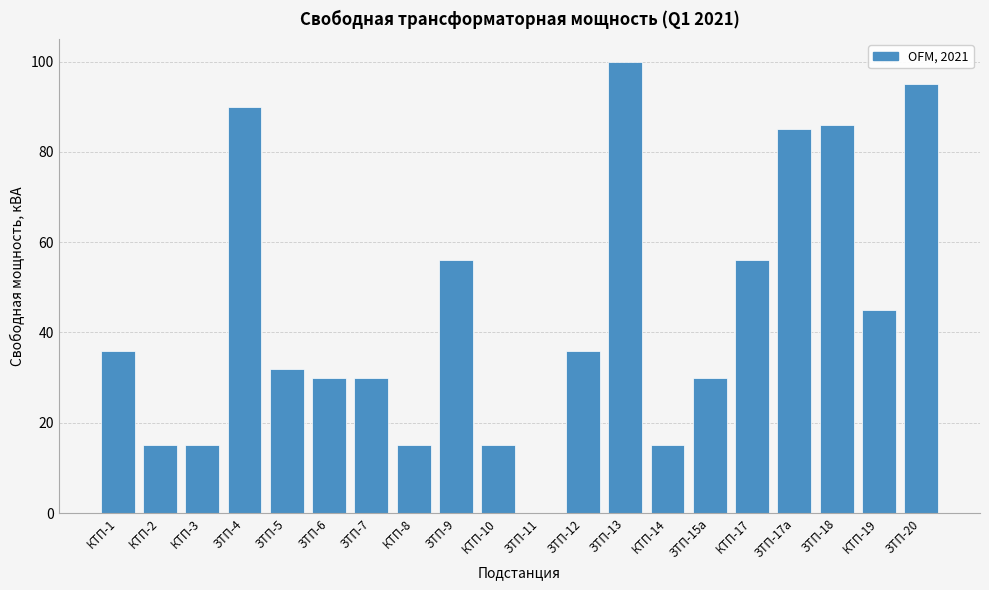

At which category does the chart reach its peak across all series?

ЗТП-13